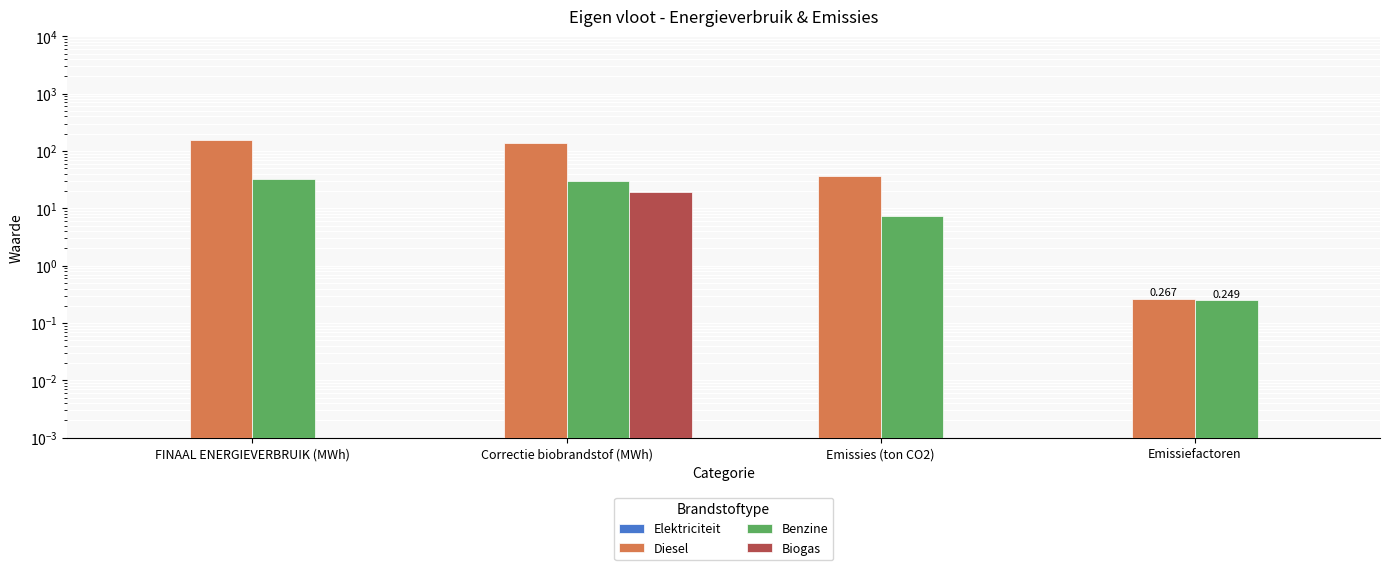

Rank the series by their maximum value, from highest to lowest.

Diesel, Benzine, Biogas, Elektriciteit